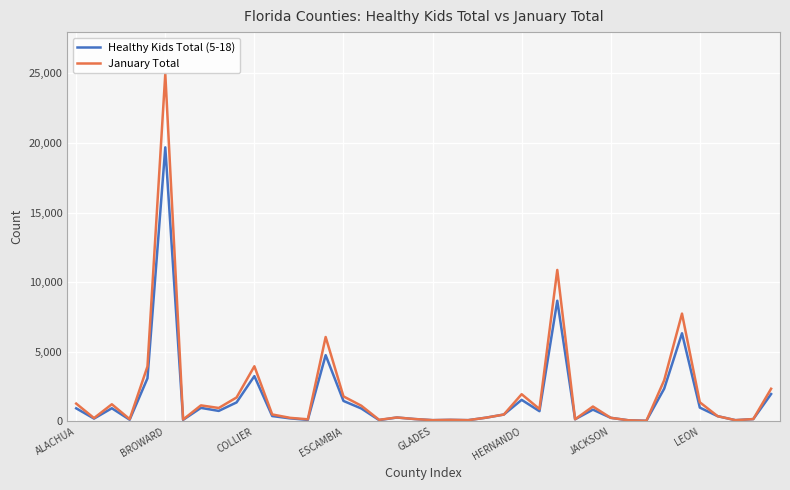

Rank the series by their maximum value, from lowest to highest.

Healthy Kids Total (5-18), January Total